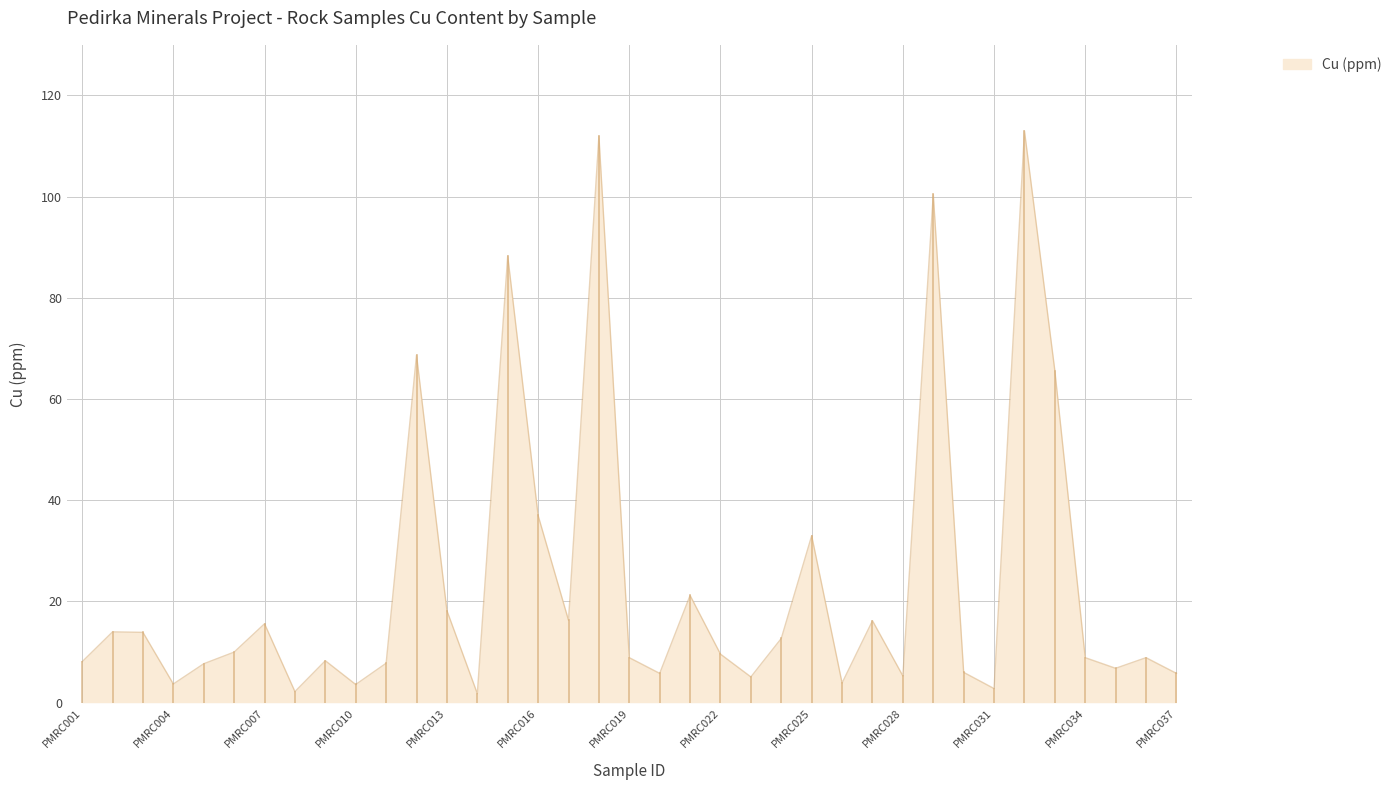

What is the maximum value shown in the chart?

113.0